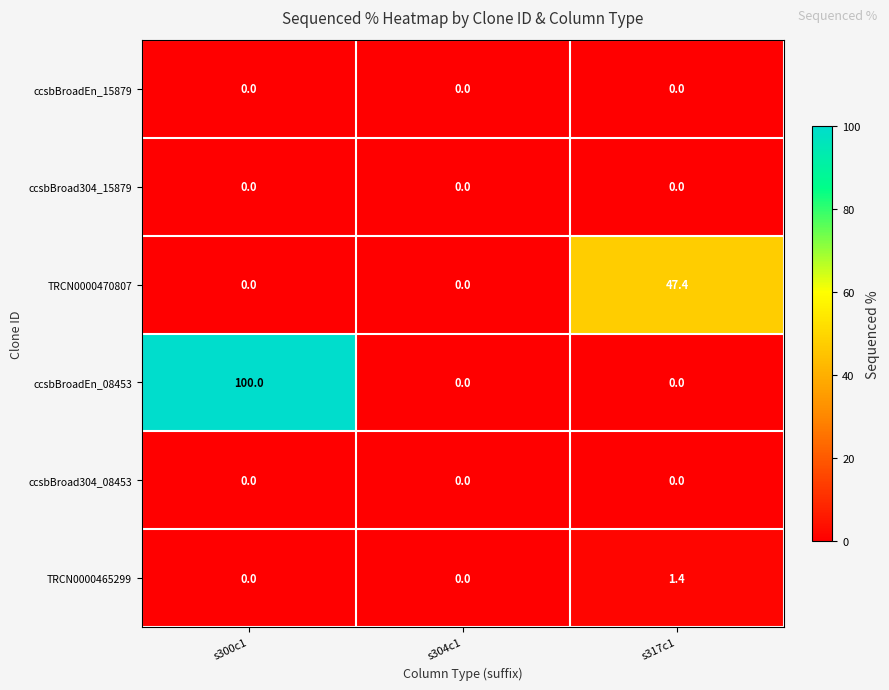

Which series has the largest total across all categories?

ccsbBroadEn_08453